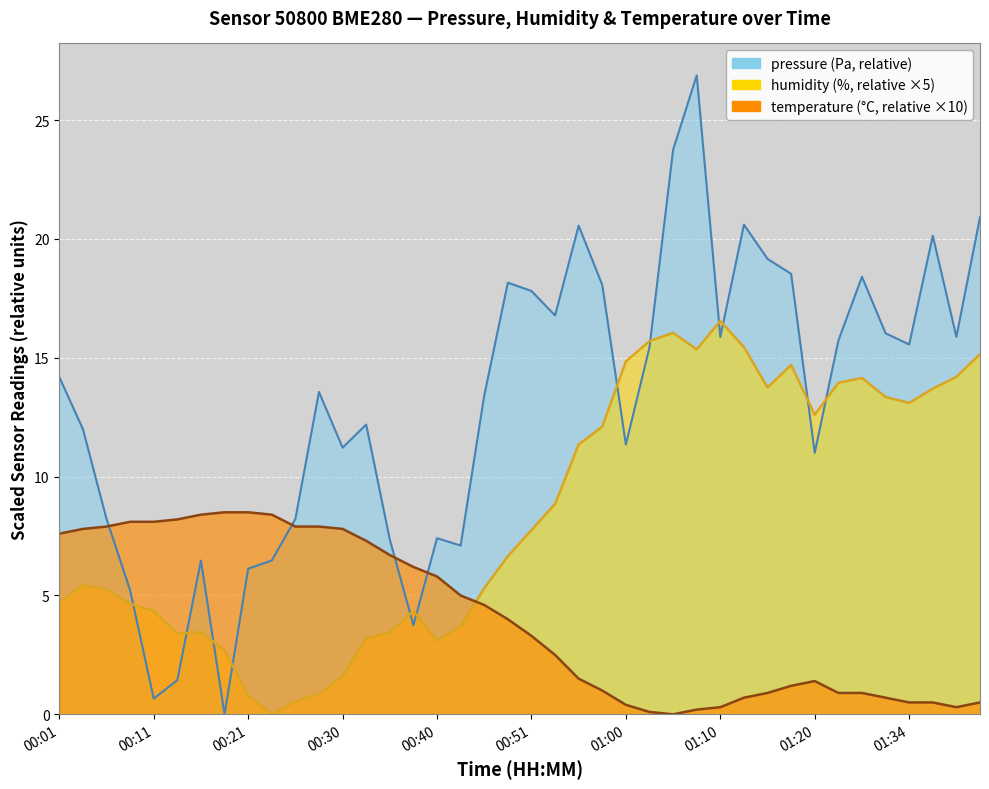

Reading left to right, what are all the values shown in this chart?

pressure: 00:01=14.2	00:03=12.0	00:06=8.2	00:08=5.2	00:11=0.7	00:13=1.4	00:16=6.5	00:18=0.0	00:21=6.1	00:23=6.5	00:25=8.2	00:28=13.6	00:30=11.2	00:33=12.2	00:35=7.4	00:38=3.8	00:40=7.4	00:43=7.1	00:45=13.4	00:48=18.2	00:51=17.8	00:53=16.8	00:55=20.6	00:58=18.1	01:00=11.4	01:03=15.4	01:05=23.8	01:08=26.9	01:10=15.9	01:13=20.6	01:15=19.2	01:18=18.5	01:20=11.0	01:26=15.7	01:29=18.4	01:31=16.0	01:34=15.6	01:36=20.1	01:39=15.9	01:44=20.9
humidity: 00:01=4.7	00:03=5.5	00:06=5.2	00:08=4.7	00:11=4.4	00:13=3.4	00:16=3.4	00:18=2.7	00:21=0.8	00:23=0.0	00:25=0.5	00:28=0.9	00:30=1.6	00:33=3.2	00:35=3.4	00:38=4.4	00:40=3.1	00:43=3.7	00:45=5.3	00:48=6.6	00:51=7.7	00:53=8.8	00:55=11.3	00:58=12.1	01:00=14.8	01:03=15.7	01:05=16.1	01:08=15.4	01:10=16.6	01:13=15.5	01:15=13.8	01:18=14.7	01:20=12.6	01:26=14.0	01:29=14.1	01:31=13.4	01:34=13.1	01:36=13.7	01:39=14.2	01:44=15.2
temperature: 00:01=7.6	00:03=7.8	00:06=7.9	00:08=8.1	00:11=8.1	00:13=8.2	00:16=8.4	00:18=8.5	00:21=8.5	00:23=8.4	00:25=7.9	00:28=7.9	00:30=7.8	00:33=7.3	00:35=6.7	00:38=6.2	00:40=5.8	00:43=5.0	00:45=4.6	00:48=4.0	00:51=3.3	00:53=2.5	00:55=1.5	00:58=1.0	01:00=0.4	01:03=0.1	01:05=0.0	01:08=0.2	01:10=0.3	01:13=0.7	01:15=0.9	01:18=1.2	01:20=1.4	01:26=0.9	01:29=0.9	01:31=0.7	01:34=0.5	01:36=0.5	01:39=0.3	01:44=0.5